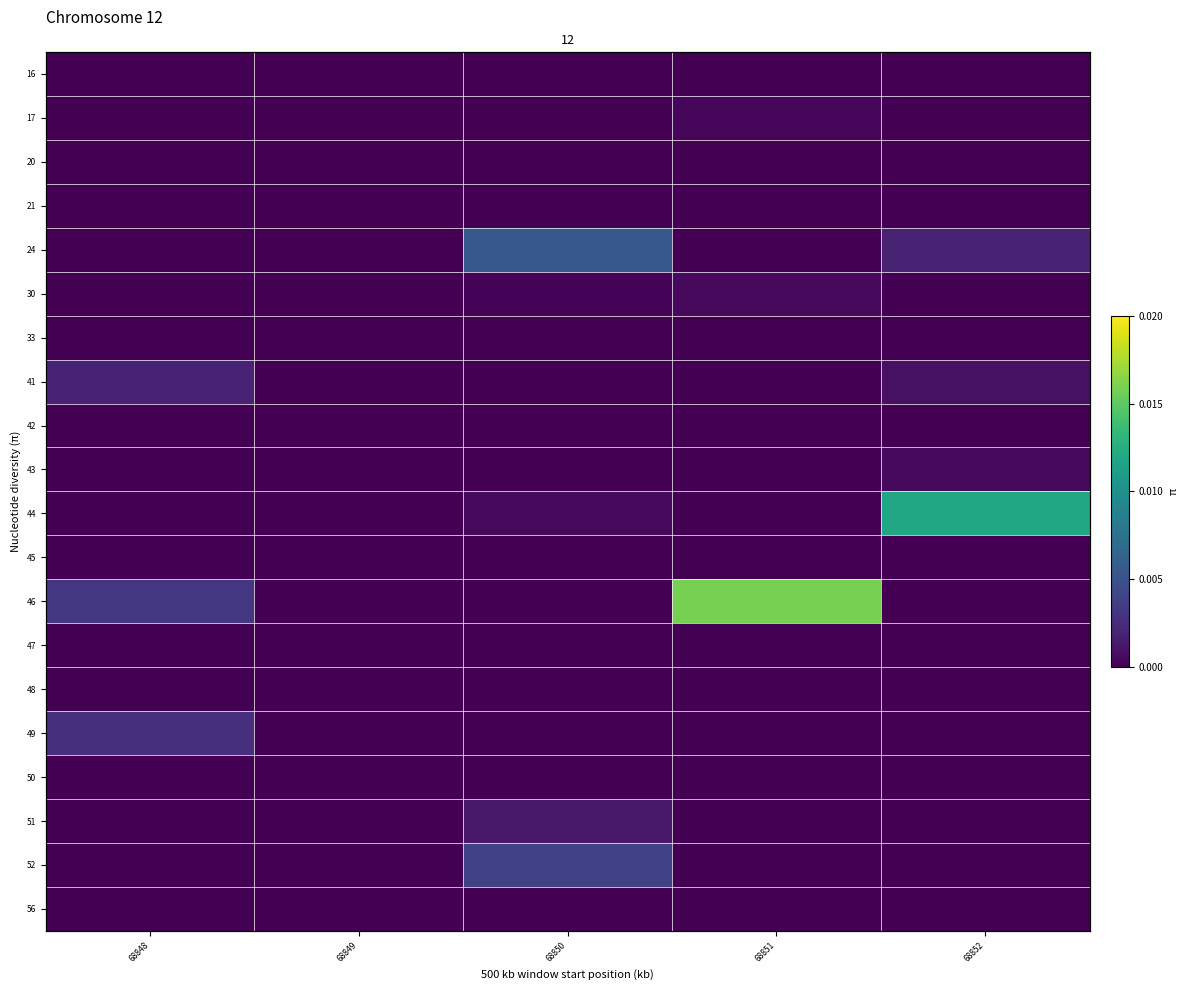

At which category is the sum across all series the highest?

68851